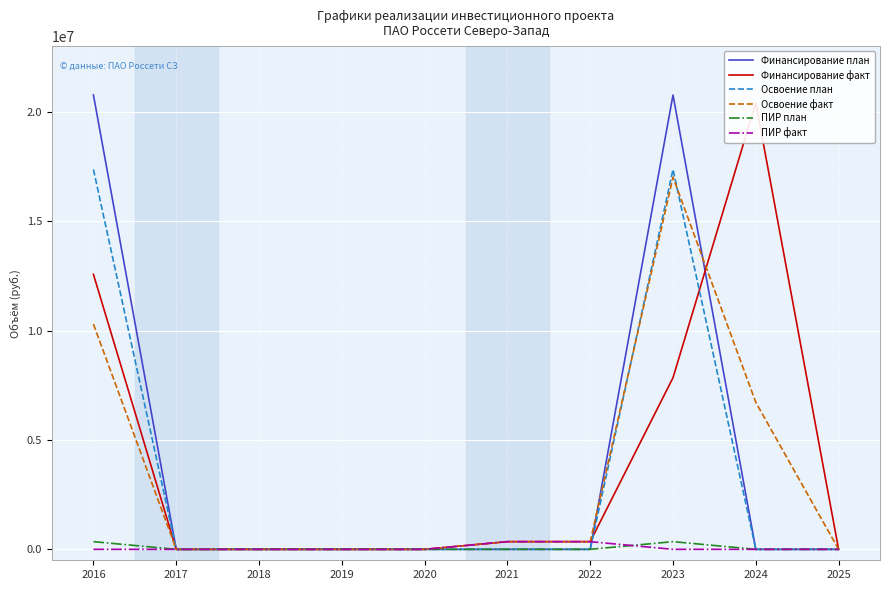

True or false: Освоение план and Освоение факт intersect in this chart.

True